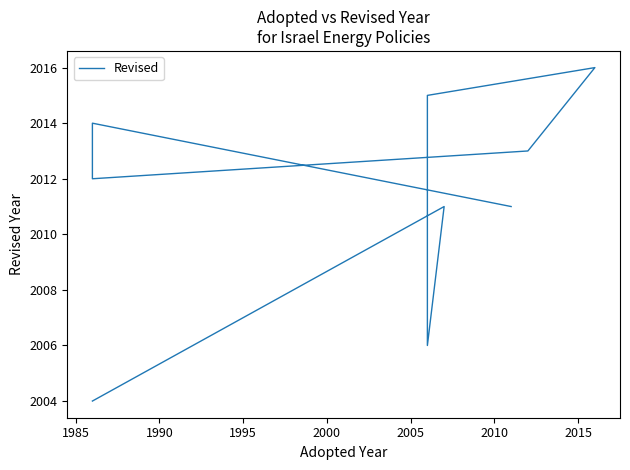

Reading left to right, list all the values displayed in this chart.

2004	2011	2006	2015	2016	2013	2012	2014	2011